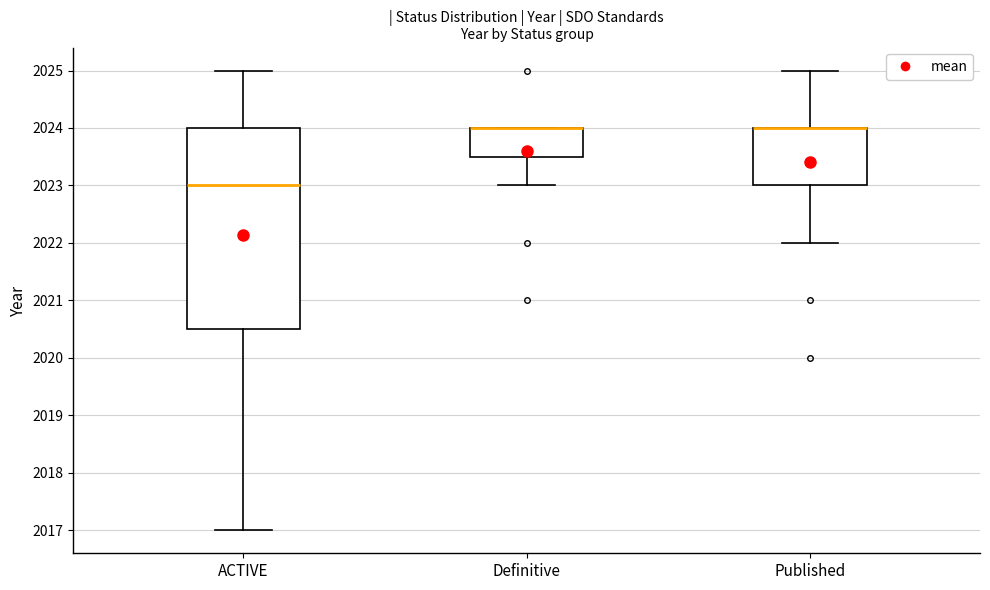

Reading left to right, read every box against the y-axis: the position of its median line, the range the box covers, and the ends of its whiskers. The values are not printed on the chart, so give them approximately, as read against the axis.

ACTIVE: median 2023.0, box 2020.5 to 2024.0, whiskers 2017.0 to 2025.0
Definitive: median 2024.0 (drawn on the box's upper edge), box 2023.5 to 2024.0, whiskers 2023.0 to 2024.0
Published: median 2024.0 (drawn on the box's upper edge), box 2023.0 to 2024.0, whiskers 2022.0 to 2025.0